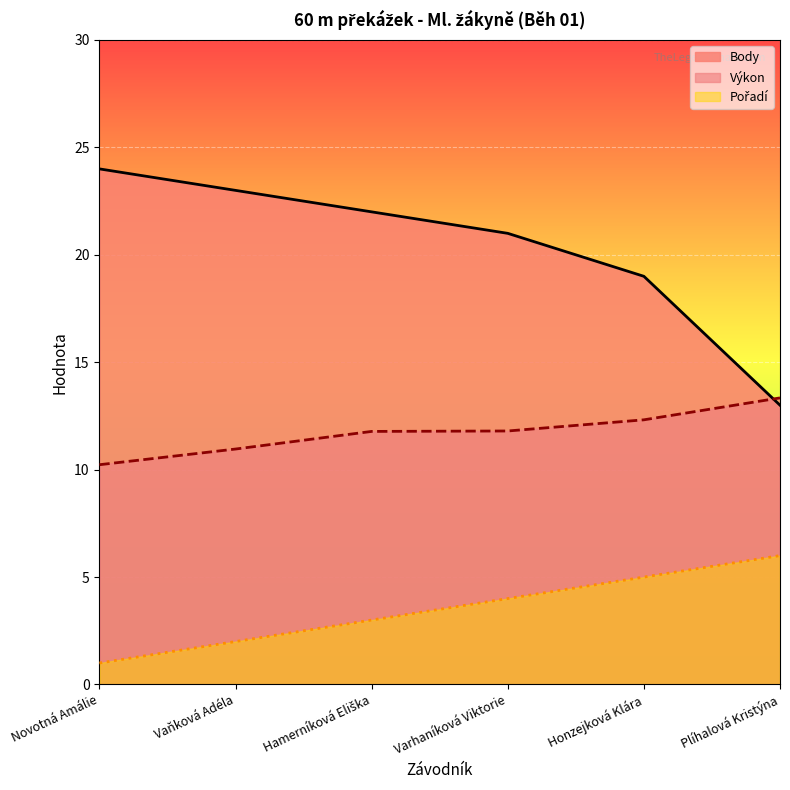

At which category is the sum across all series the highest?

Varhaníková Viktorie